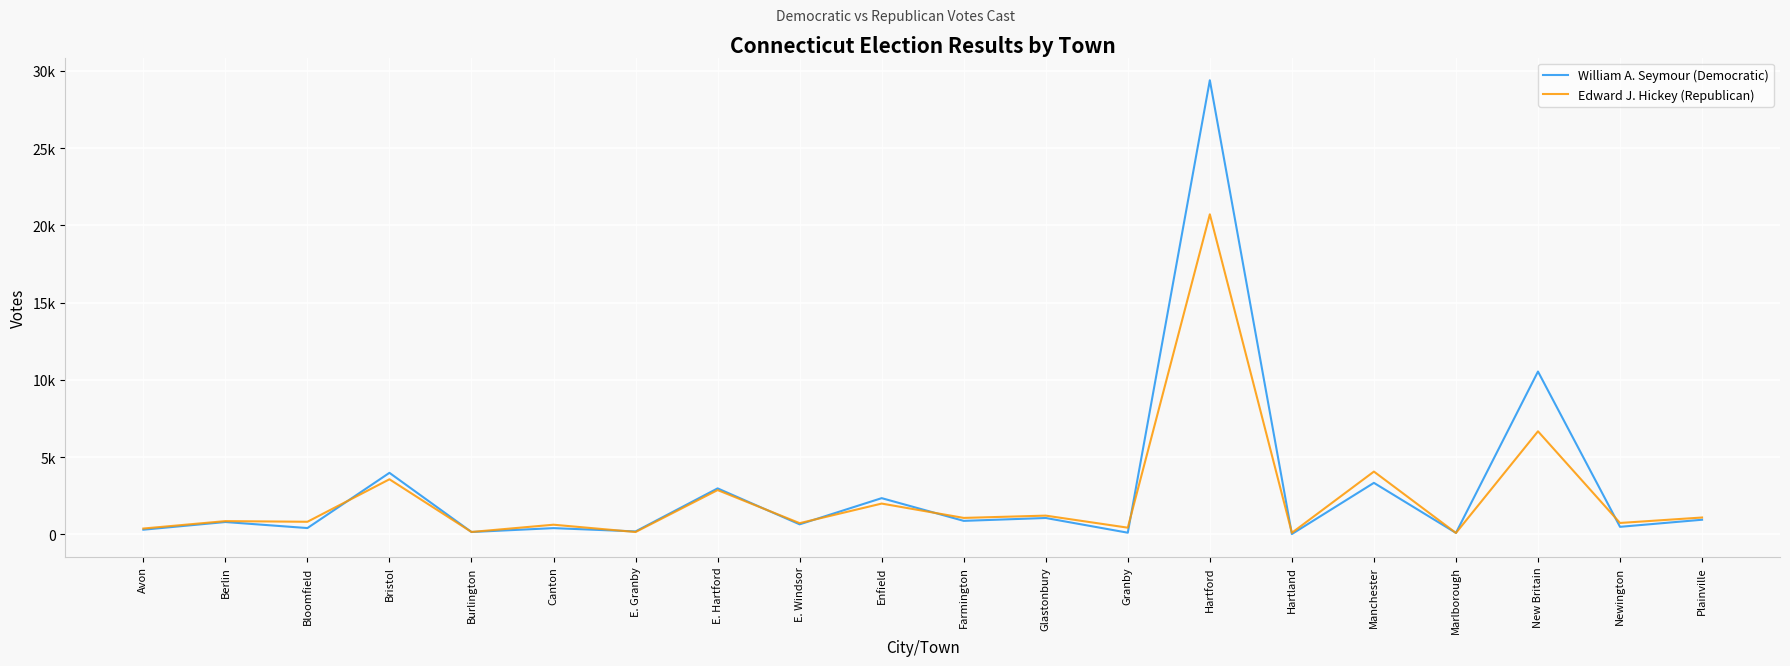

How many distinct data groups are displayed?

2